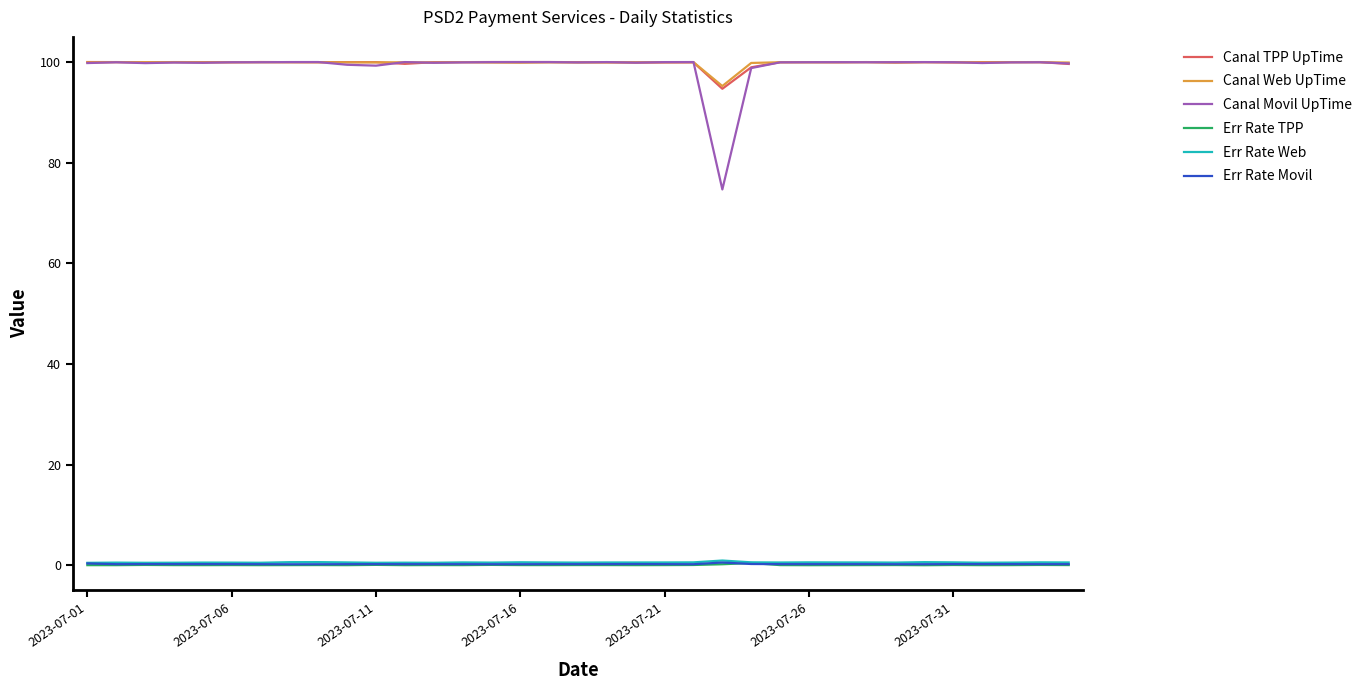

What is the greatest value displayed?

100.0